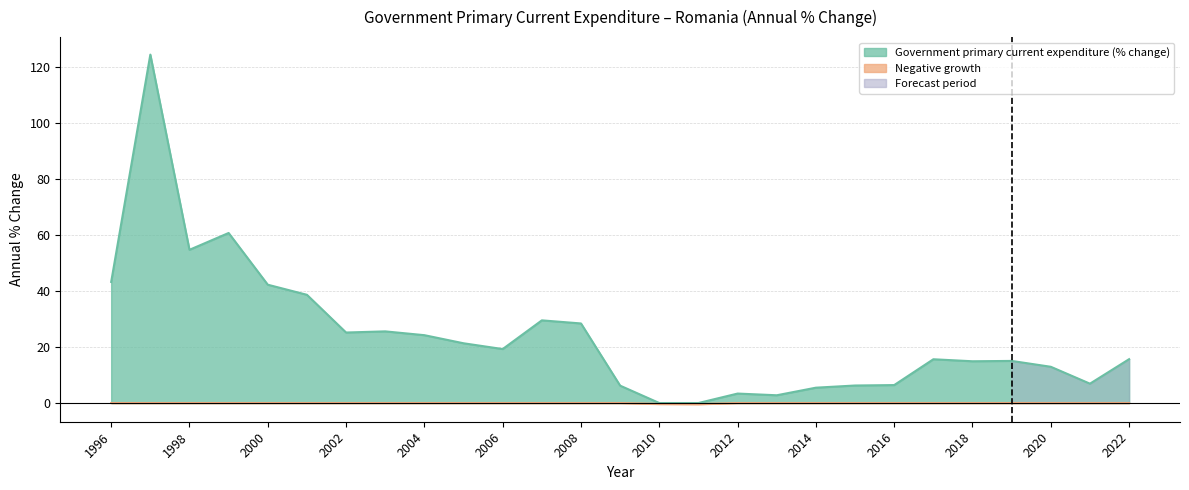

What is the value of the 5th point from the left?

42.3